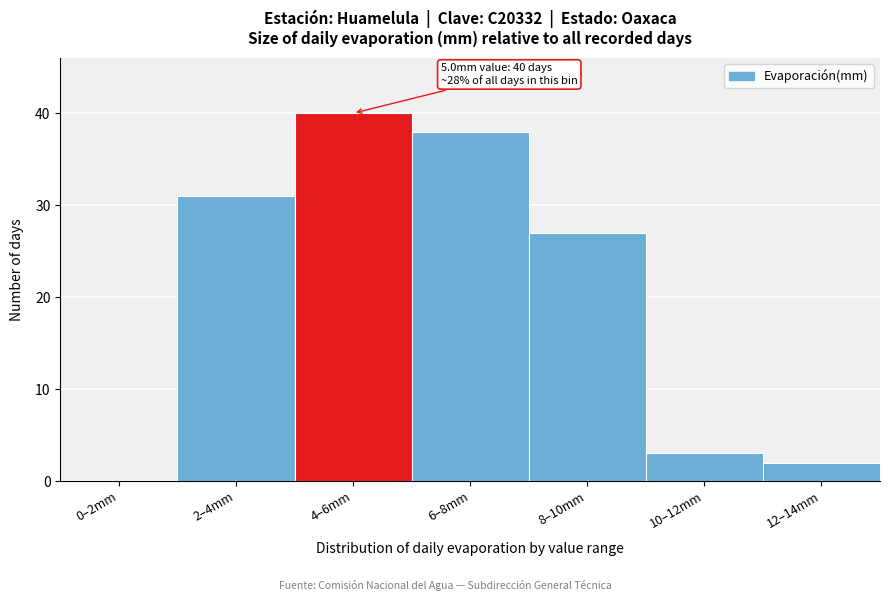

Reading left to right, extract all data points from this chart.

0–2mm=0	2–4mm=31	4–6mm=40	6–8mm=38	8–10mm=27	10–12mm=3	12–14mm=2